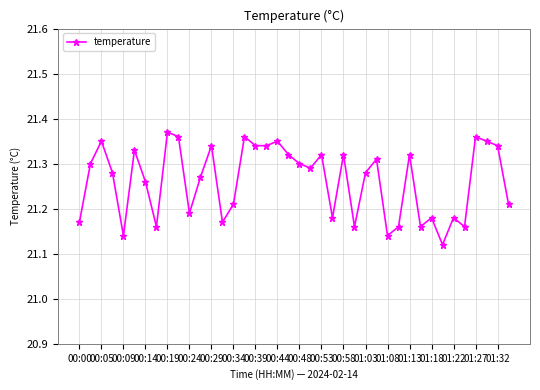

Count the values in the range 21 to 22.

40